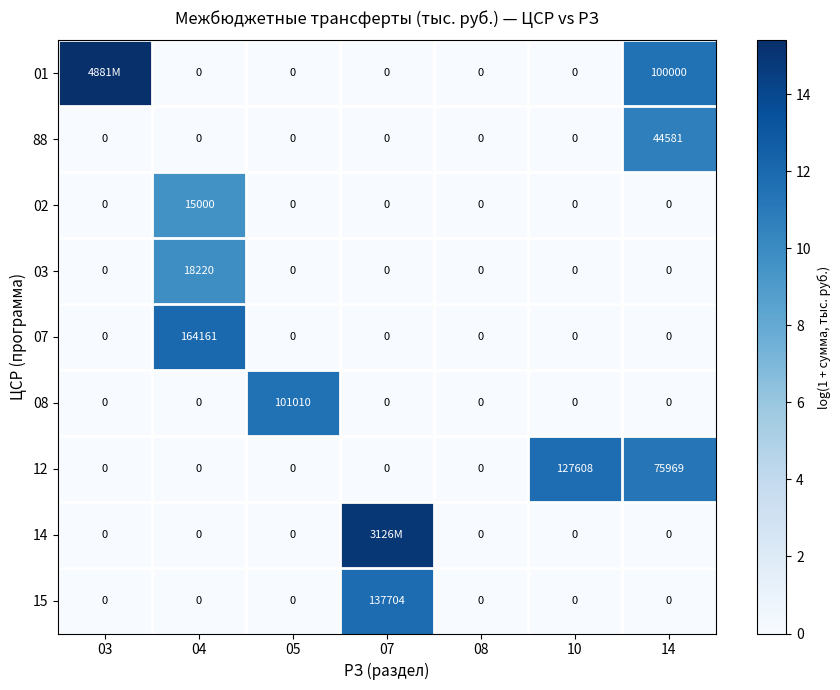

Which series has the widest spread of values?

01